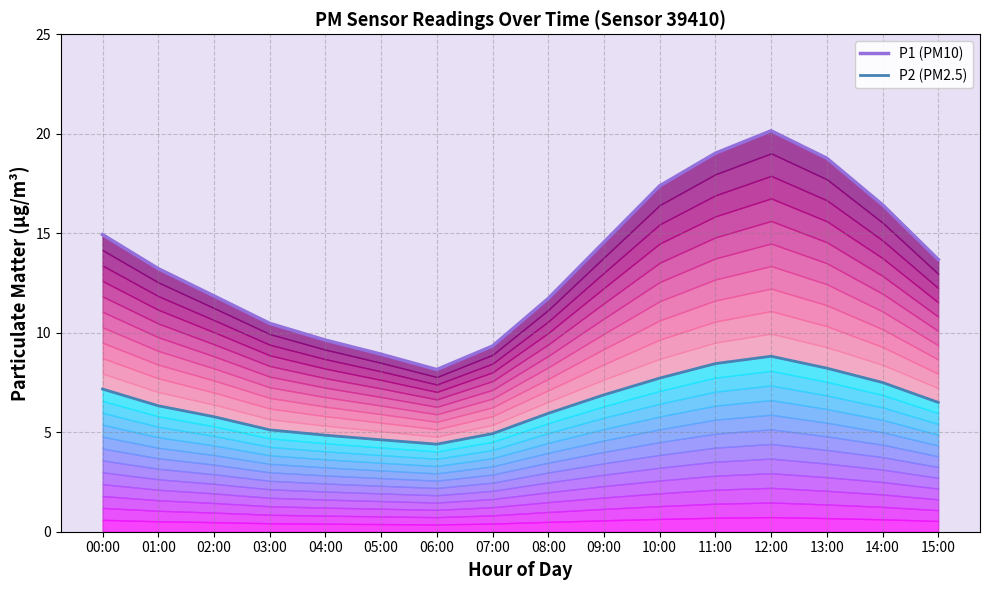

Which series has the widest spread of values?

P1 (PM10)